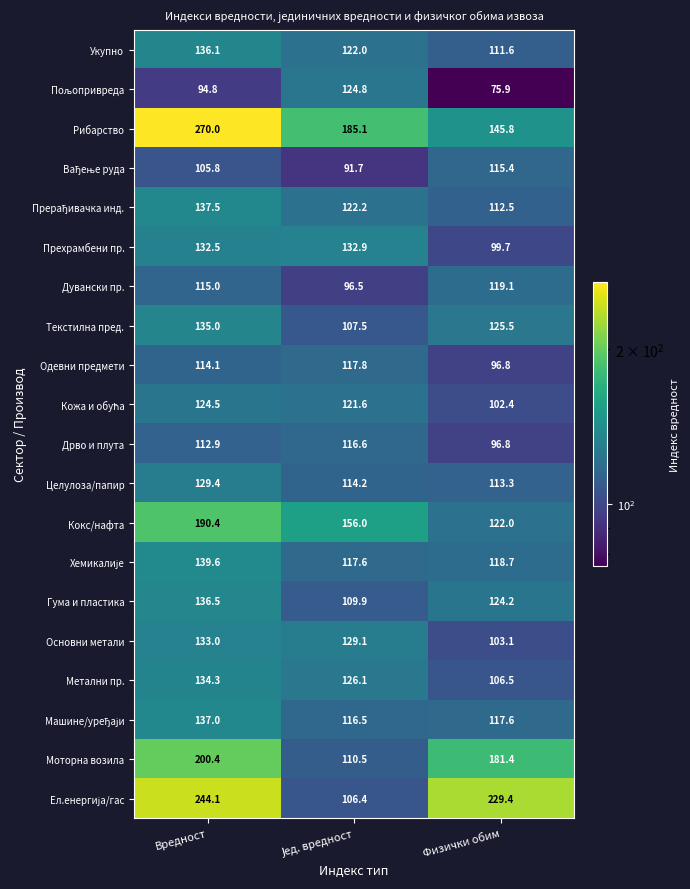

What is the sum of all Дувански пр. values?

330.6